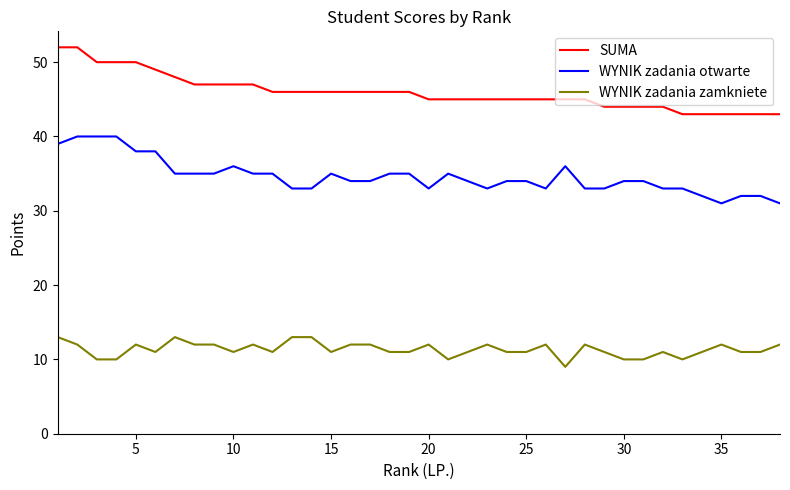

What is the difference between the maximum and minimum values in the WYNIK zadania otwarte series?

9